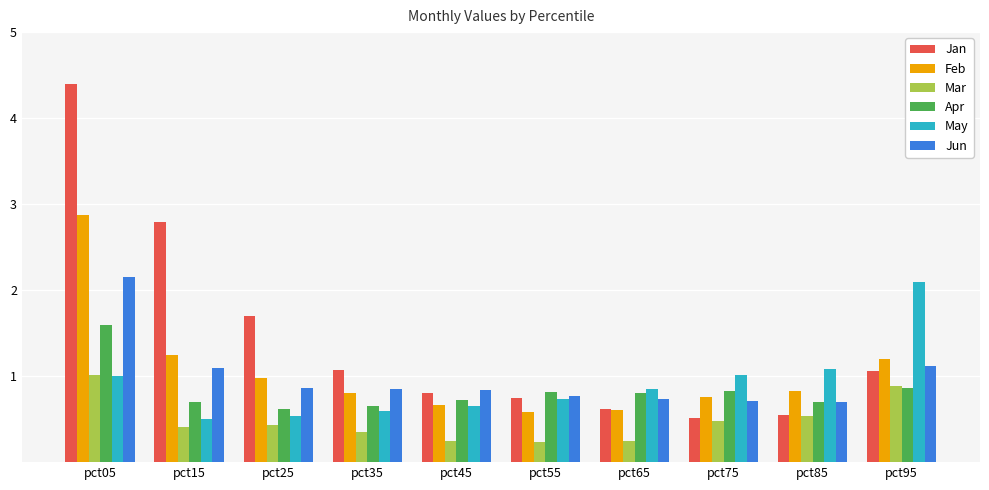

What is the total value across all series at pct35?

4.3